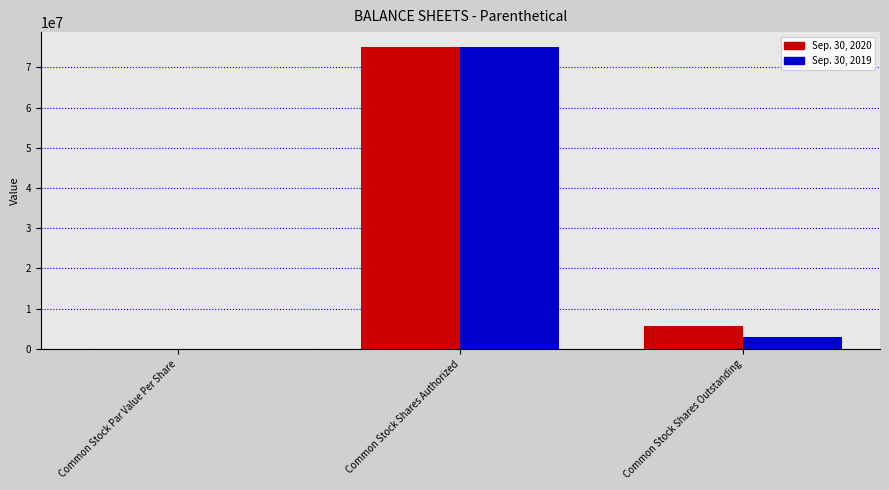

Is the value of Sep. 30, 2020 at Common Stock Shares Outstanding greater than the value of Sep. 30, 2019 at Common Stock Par Value Per Share?

Yes